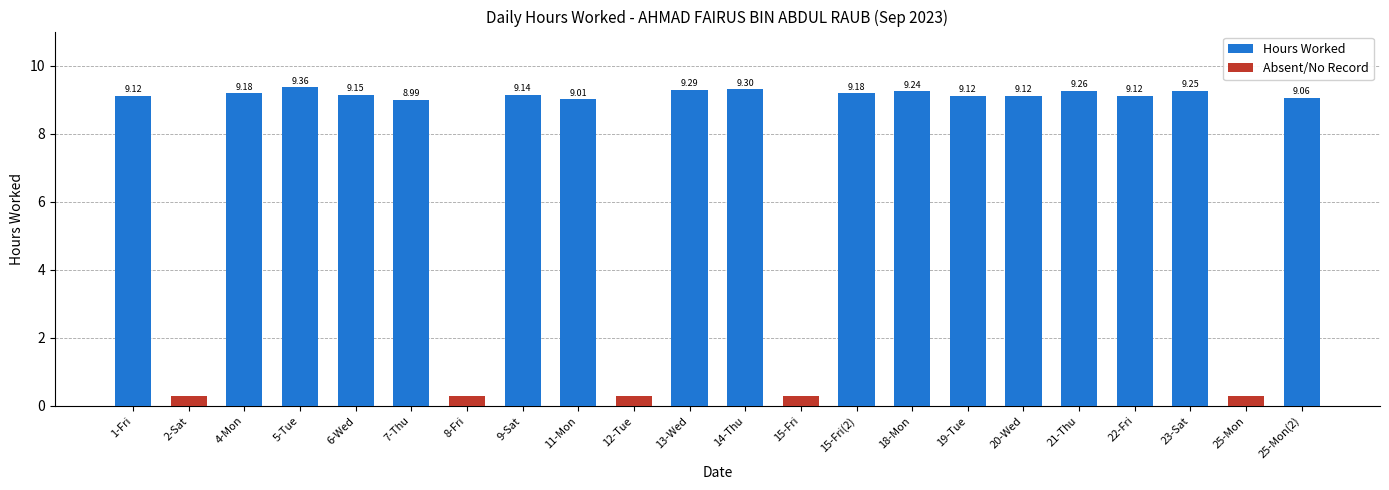

Is the value of Hours Worked at 8-Fri greater than the value of Absent/No Record at 23-Sat?

No